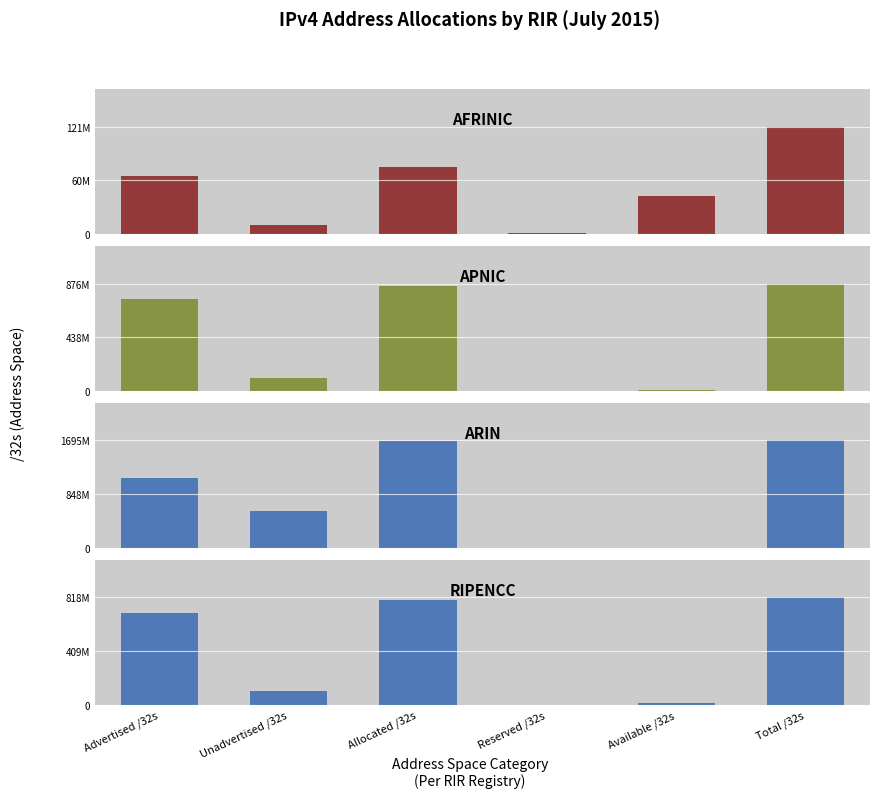

What is the label of the 6th bar from the left?

Total /32s